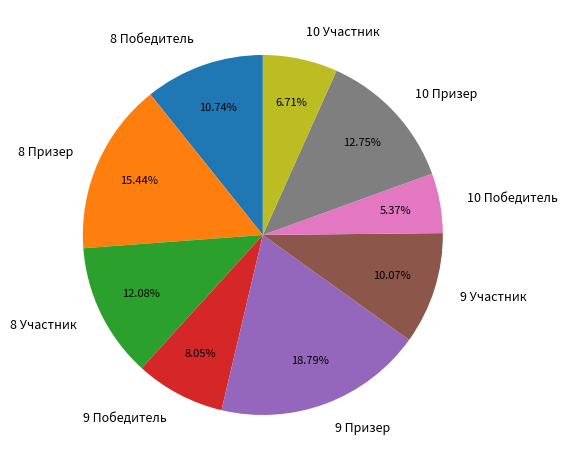

Which category has the biggest portion of the pie?

9 Призер